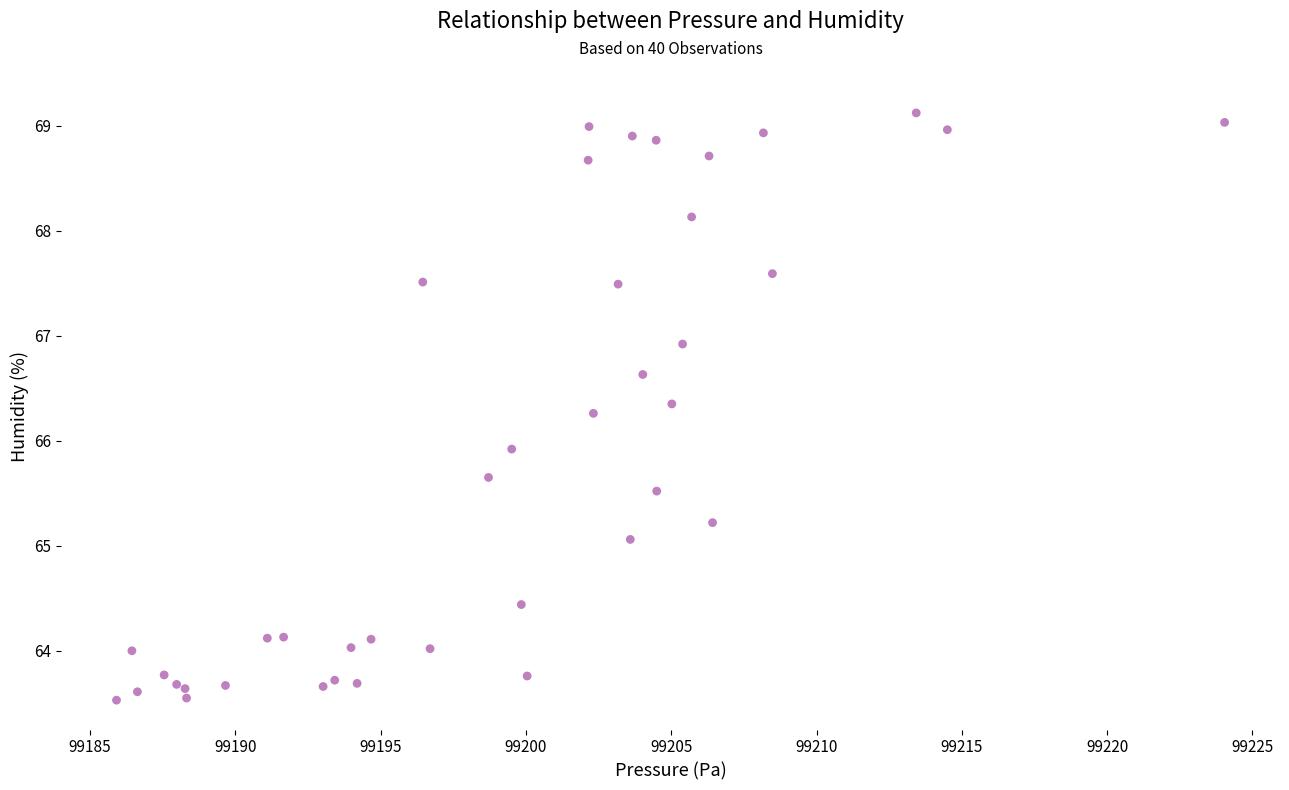

What Y value in the scatter plot is closest to 66?

65.9